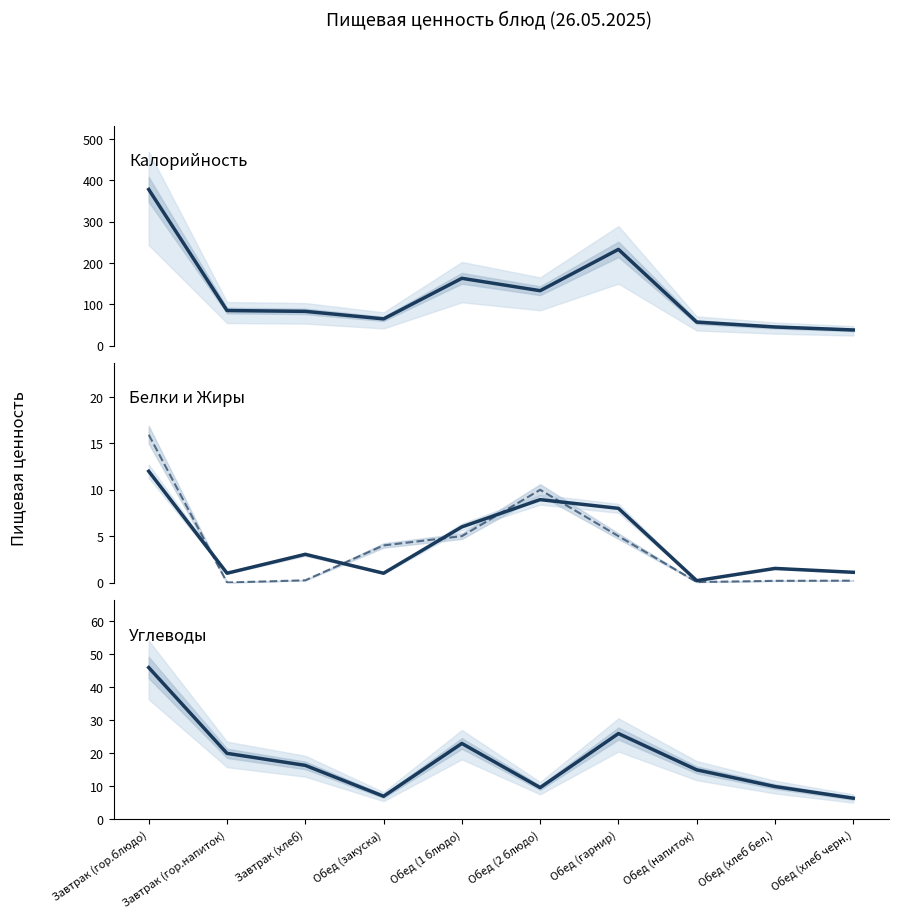

How many values in Жиры are above zero?

9